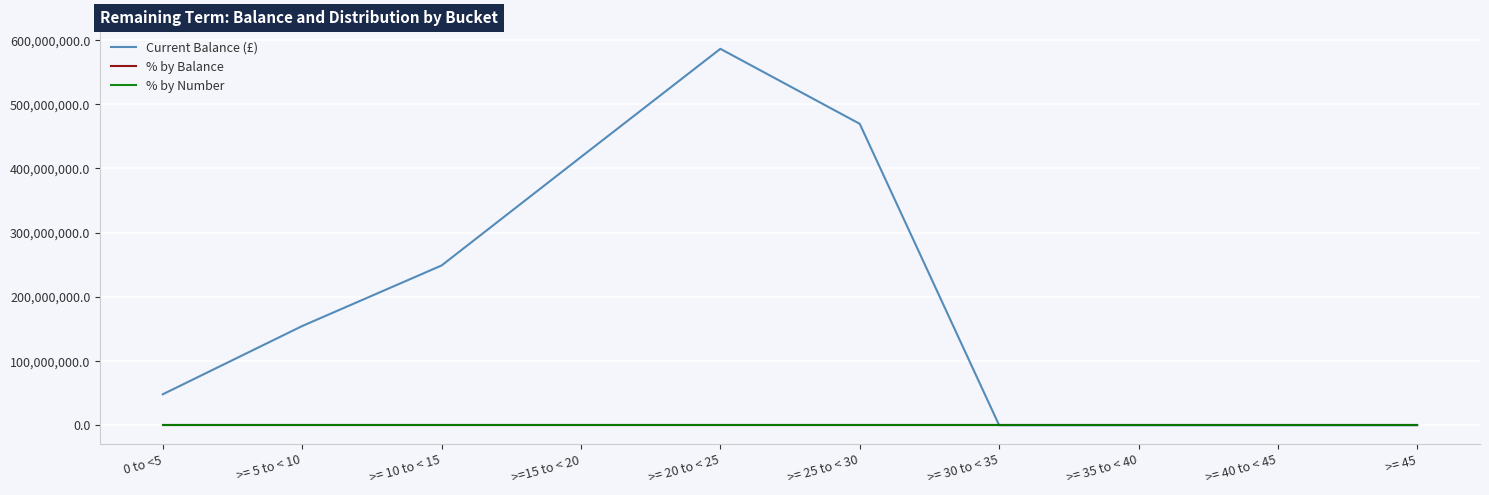

At which category is the sum across all series the highest?

>= 20 to < 25